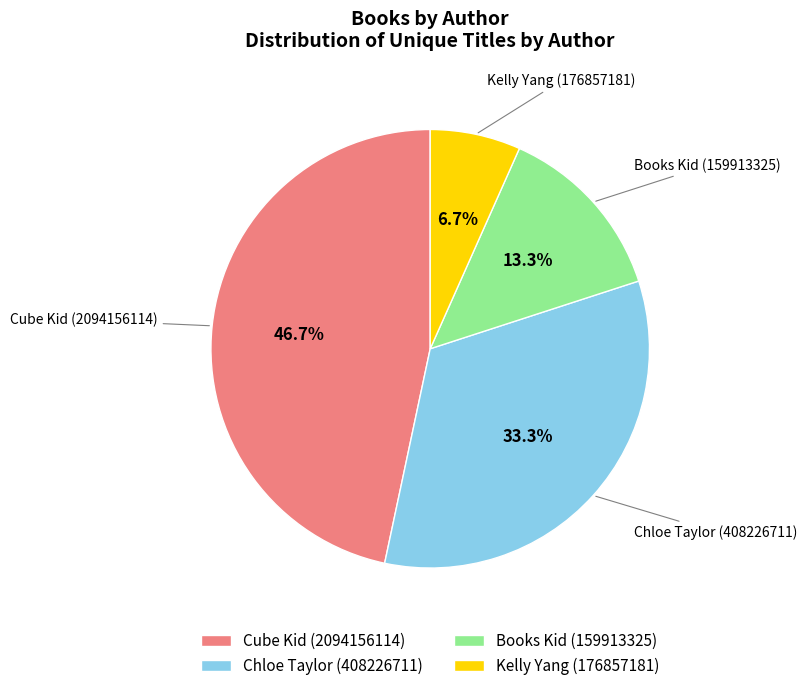

What portion of the pie excludes Kelly Yang (176857181)?

93.3%